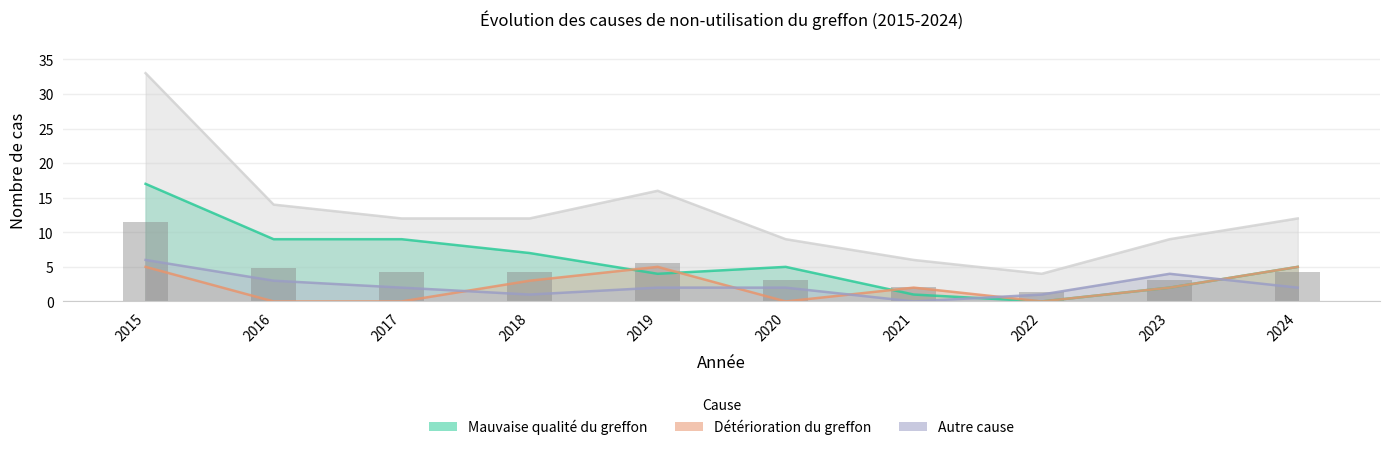

At which category is the sum across all series the highest?

2015